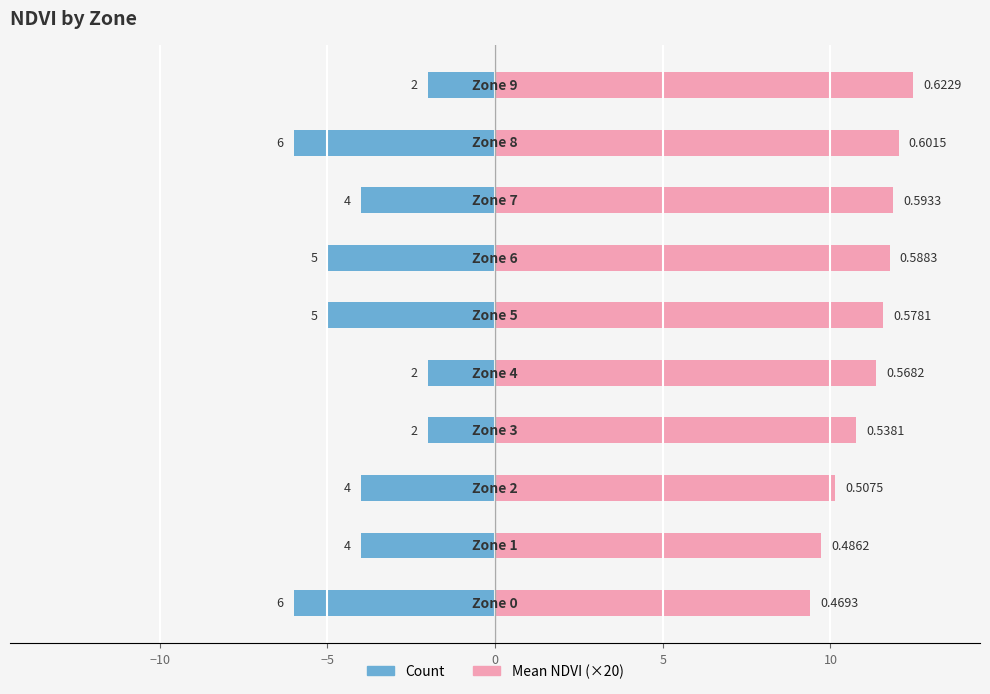

Which has a higher value, −5 or 15?

15